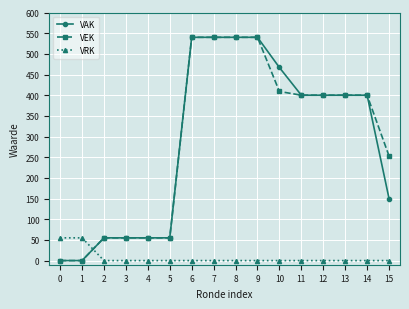

How many intersections are there between VRK and VAK?

1